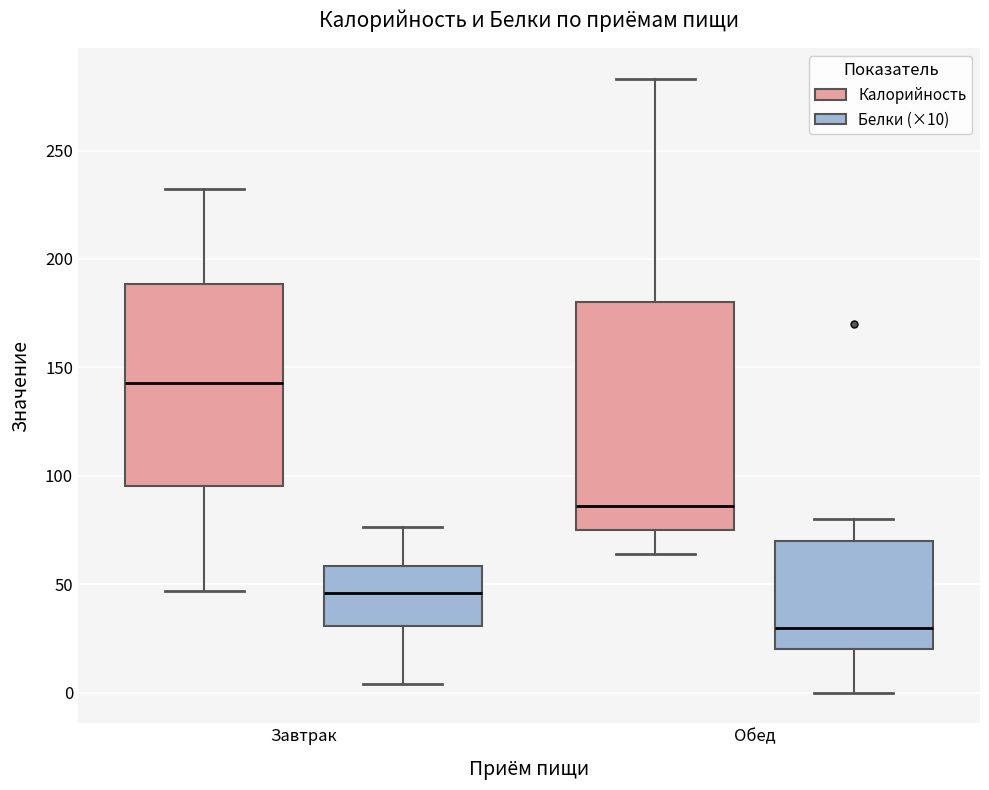

Reading left to right, transcribe this box plot: for each box, give where its median line is, the range the box spans, and where its two whiskers end, as read against the y-axis. The values are not printed on the chart, so give them approximately, as read against the axis.

Завтрак (Калорийность): median 145, box 95 to 190, whiskers 45 to 230
Завтрак (Белки (×10)): median 45, box 30 to 60, whiskers 5 to 75
Обед (Калорийность): median 85, box 75 to 180, whiskers 65 to 285
Обед (Белки (×10)): median 30, box 20 to 70, whiskers 0 to 80